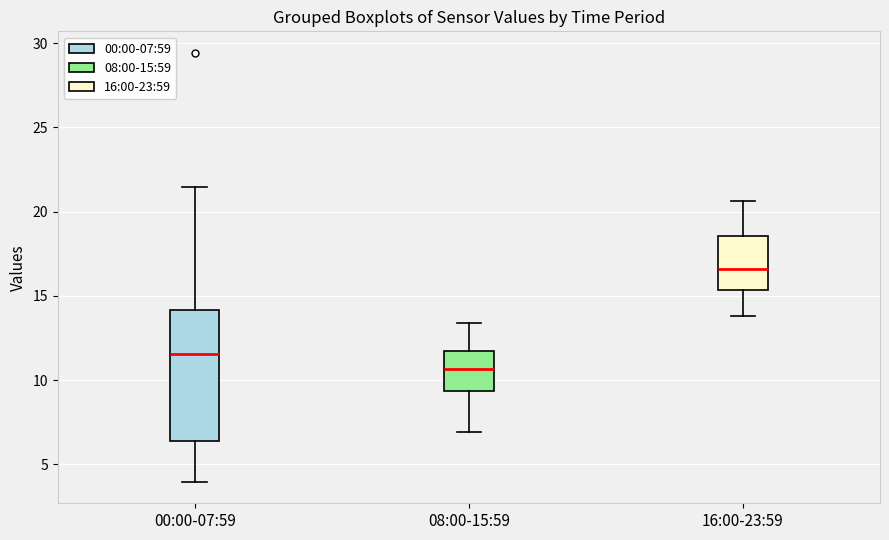

Where is the lower edge of the box for 00:00-07:59 on the y-axis? The values are not printed on the chart, so give them approximately, as read against the axis.

6.5